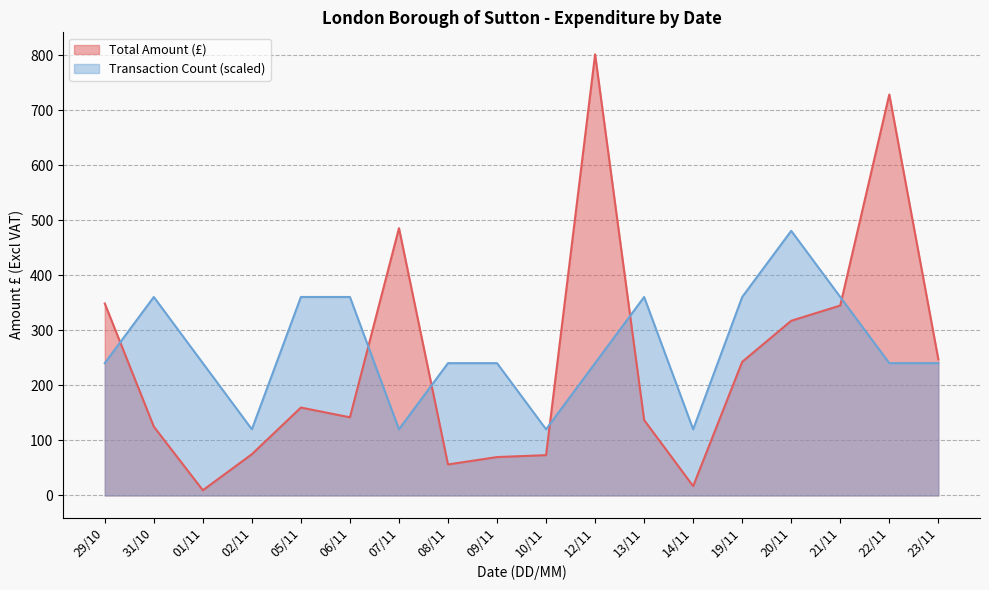

Rank the series by their maximum value, from lowest to highest.

Transaction Count (scaled), Total Amount (£)